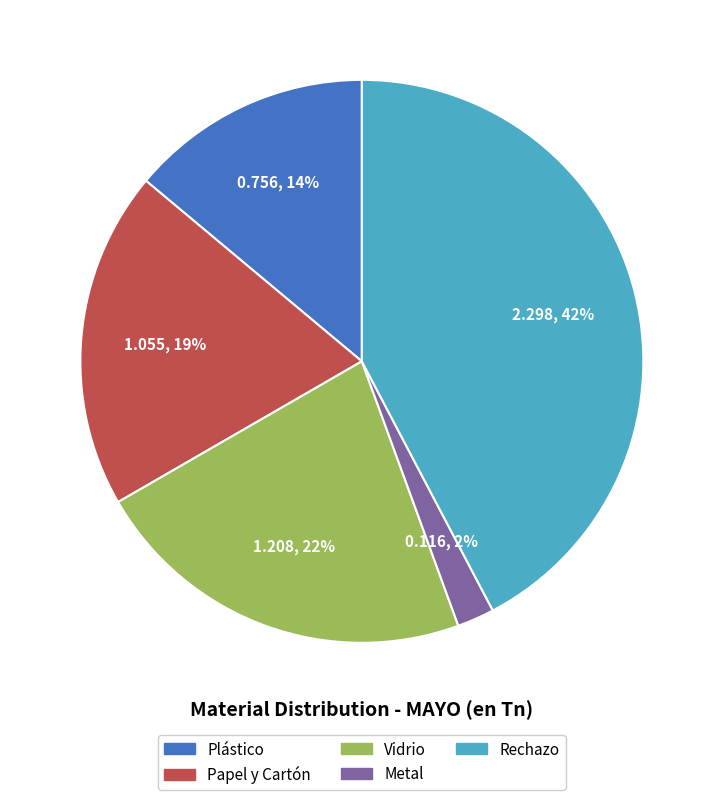

How many segments does this pie chart have?

5